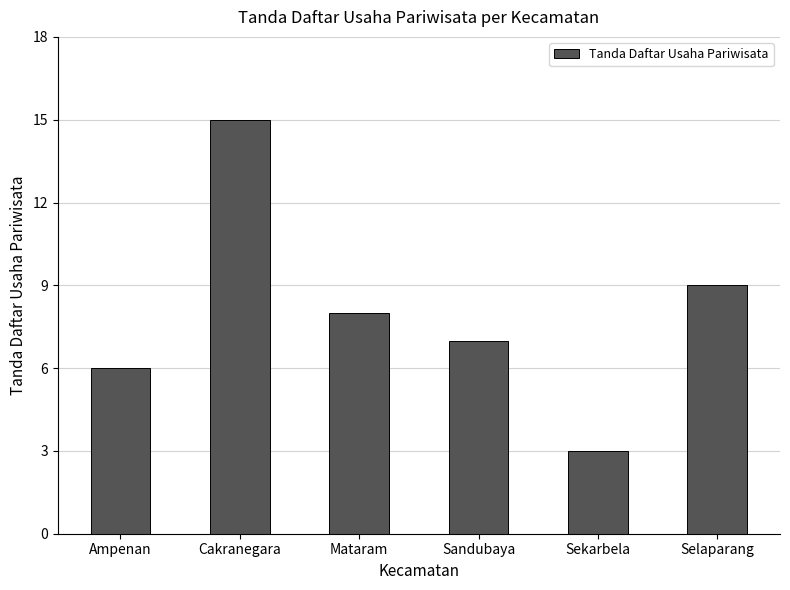

What is the change in value from Ampenan to Mataram?

+2